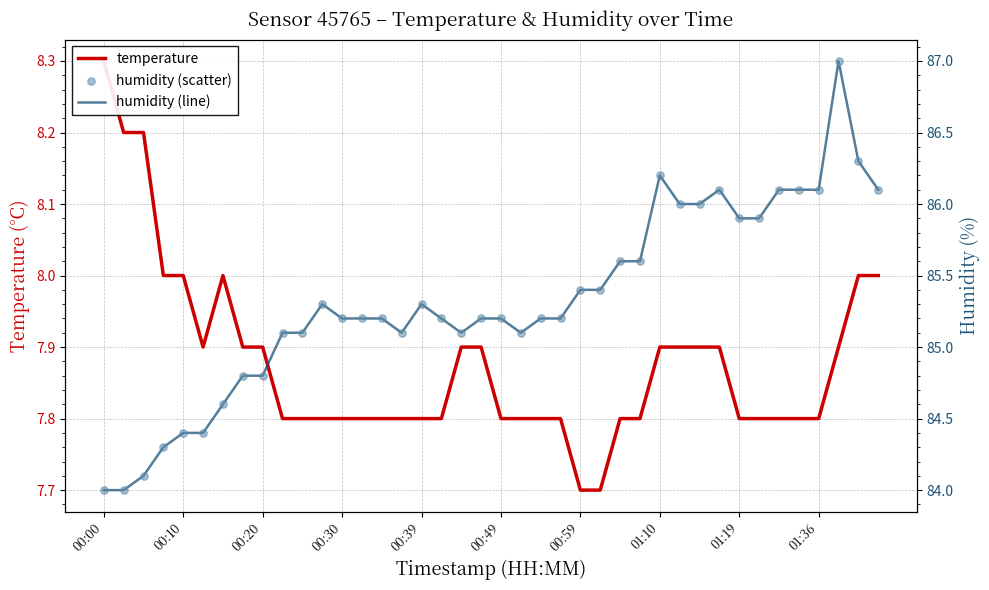

What are all the series names shown in the legend?

temperature, humidity (line), humidity